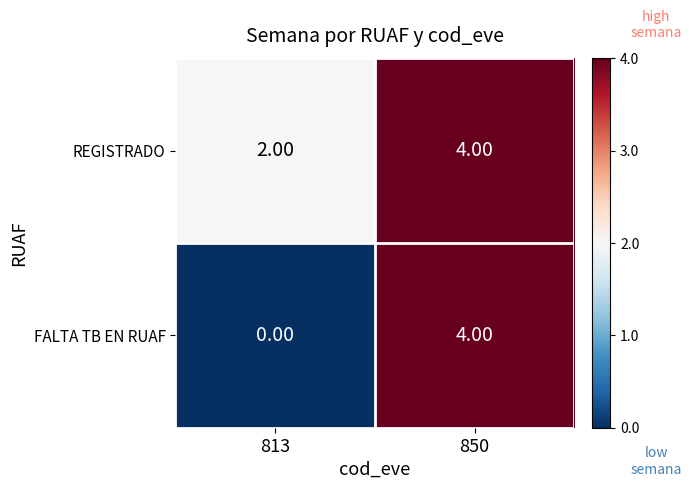

What is the sum of all FALTA TB EN RUAF values?

4